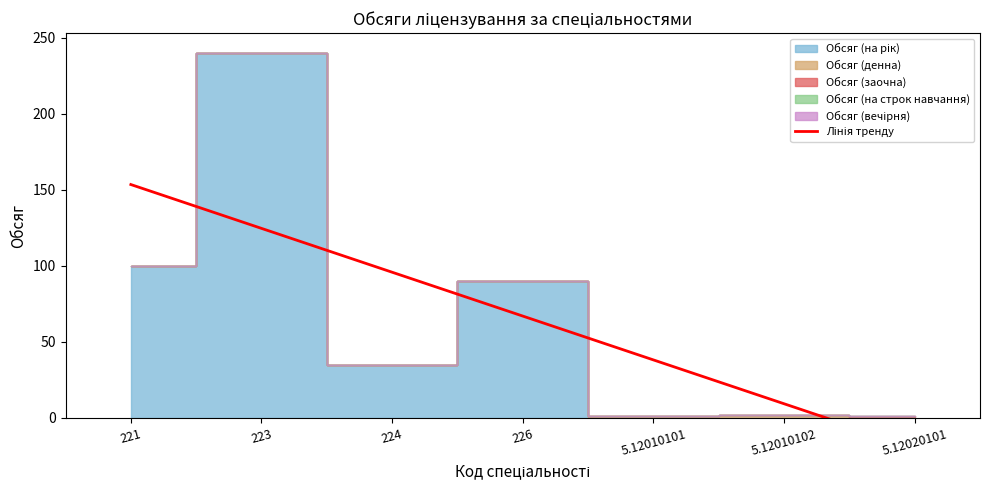

What is the label of the 1st point from the left?

221